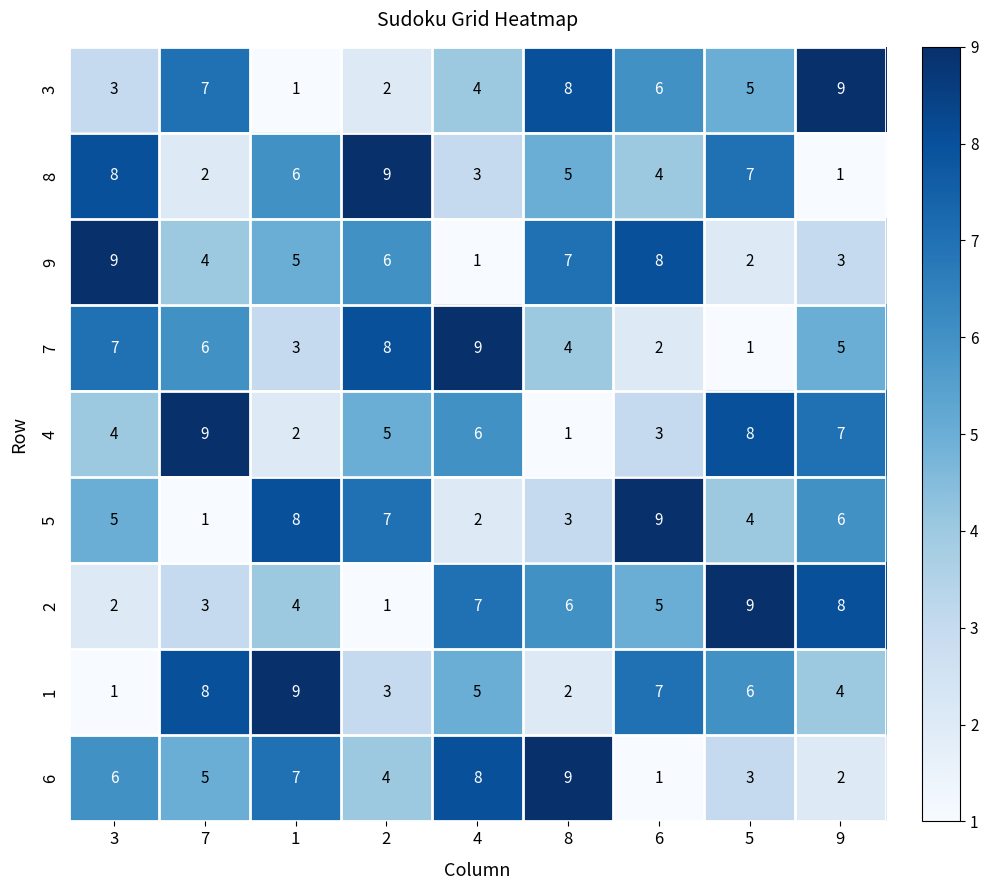

What is the total value across all series at 1?

45